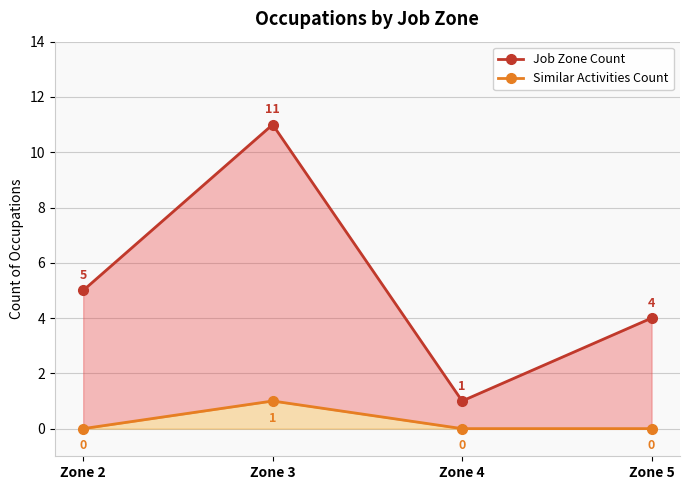

What is the difference between the maximum and minimum values in the Job Zone Count series?

10